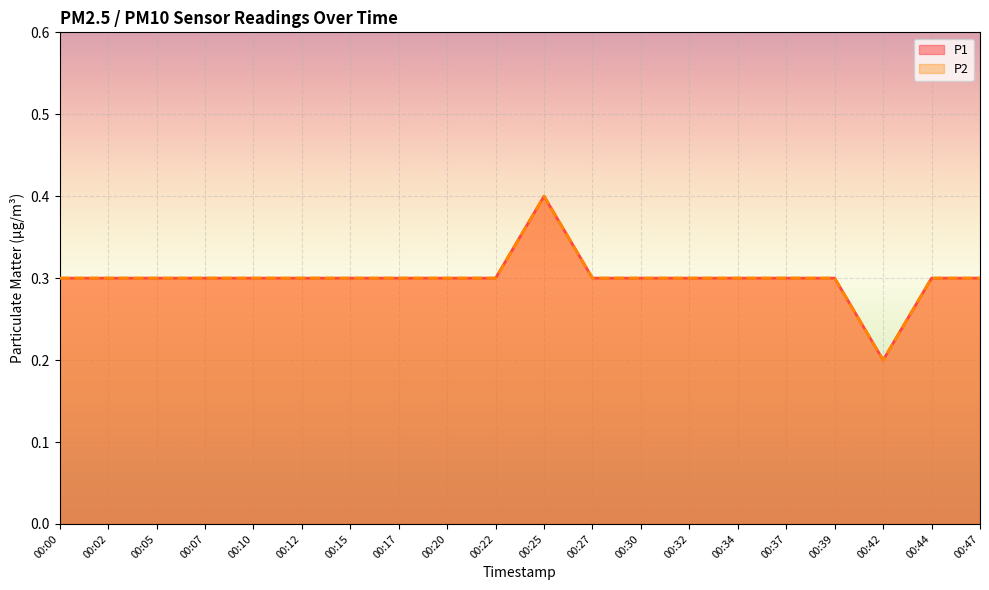

Reading left to right, transcribe all the data shown in this chart.

P1: 0.3	0.3	0.3	0.3	0.3	0.3	0.3	0.3	0.3	0.3	0.4	0.3	0.3	0.3	0.3	0.3	0.3	0.2	0.3	0.3
P2: 0.3	0.3	0.3	0.3	0.3	0.3	0.3	0.3	0.3	0.3	0.4	0.3	0.3	0.3	0.3	0.3	0.3	0.2	0.3	0.3